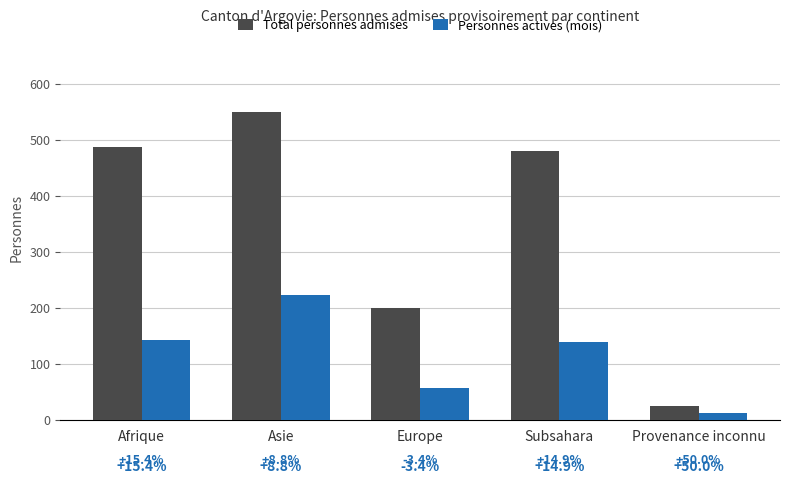

How many bars are there in each group?

2